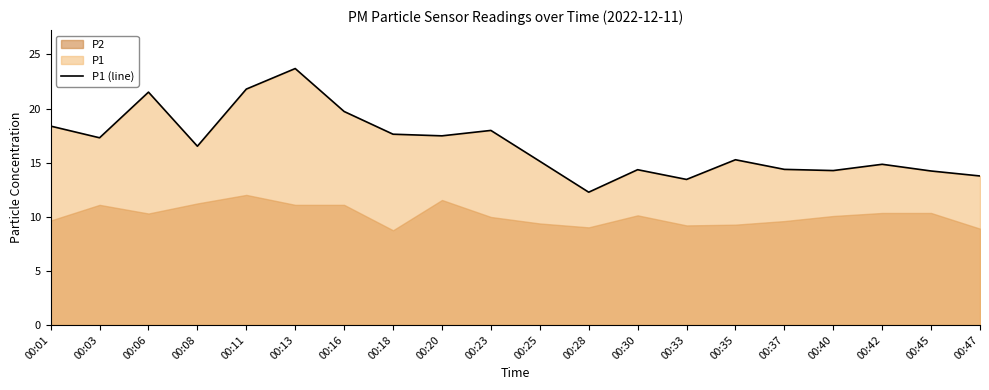

True or false: the data shows 24.7 at 00:08.

False